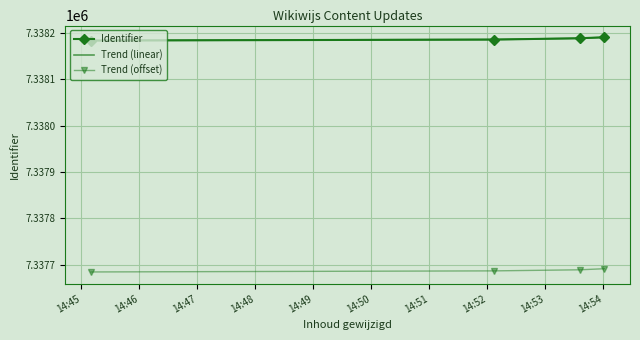

What is the maximum value for Trend (offset)?

7337691.0